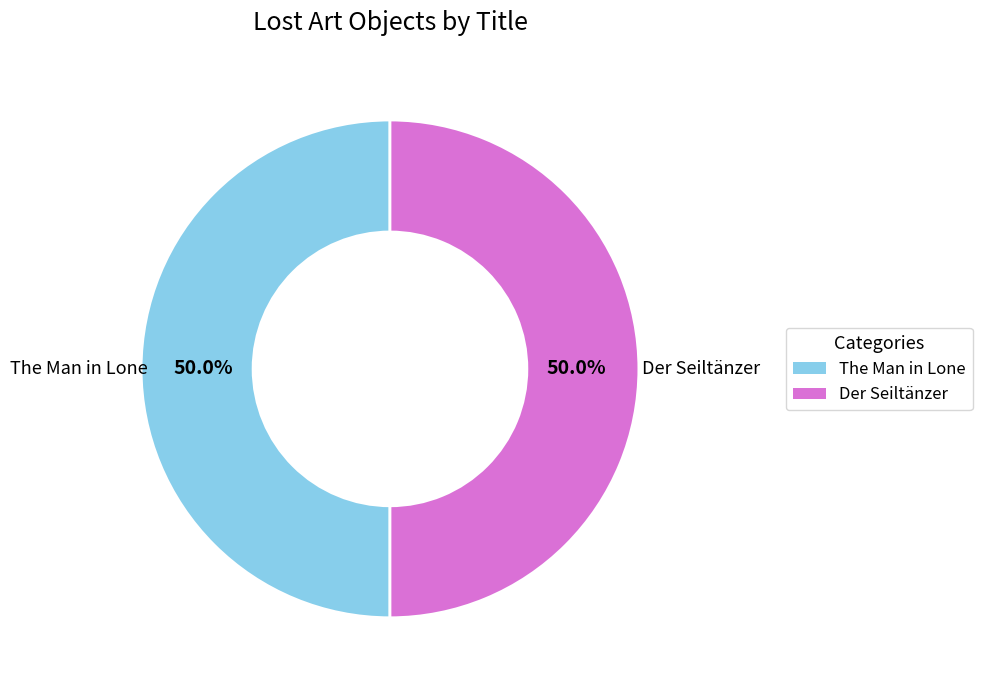

To the nearest percent, what is the average slice percentage?

50%